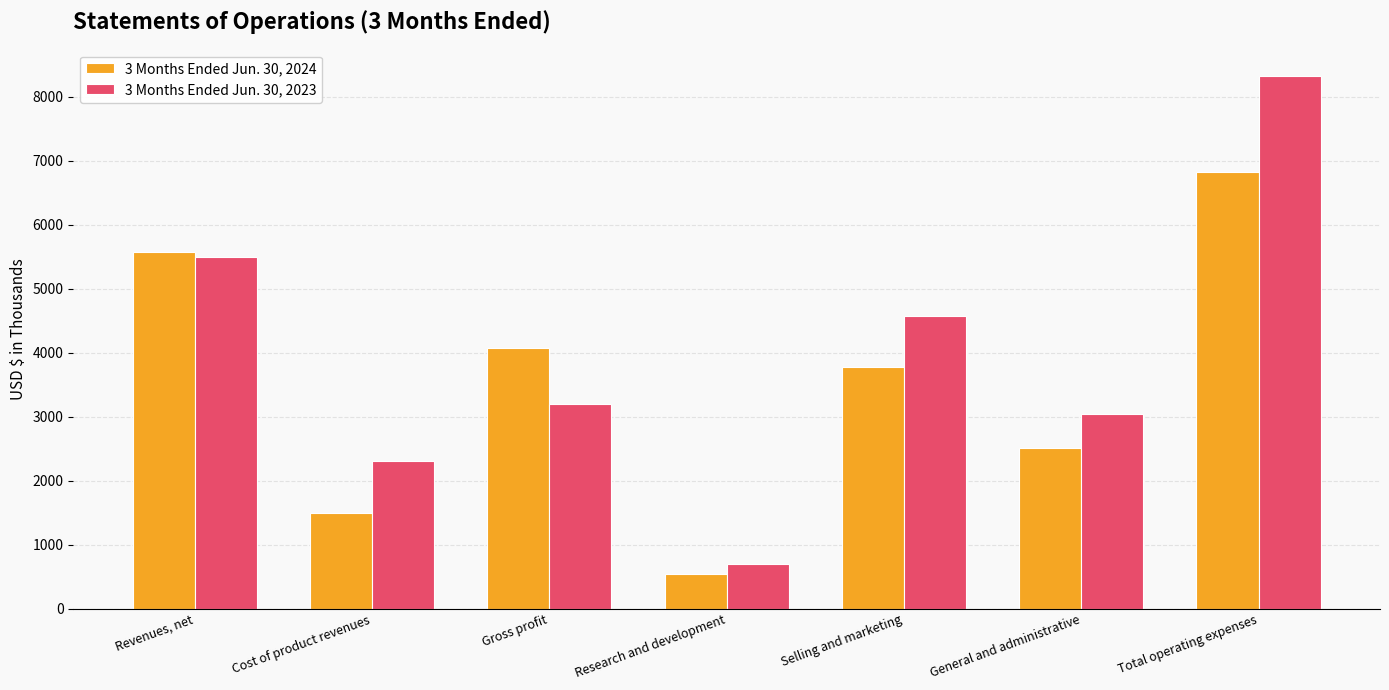

At which label does 3 Months Ended Jun. 30, 2023 first exceed 3196?

Revenues, net